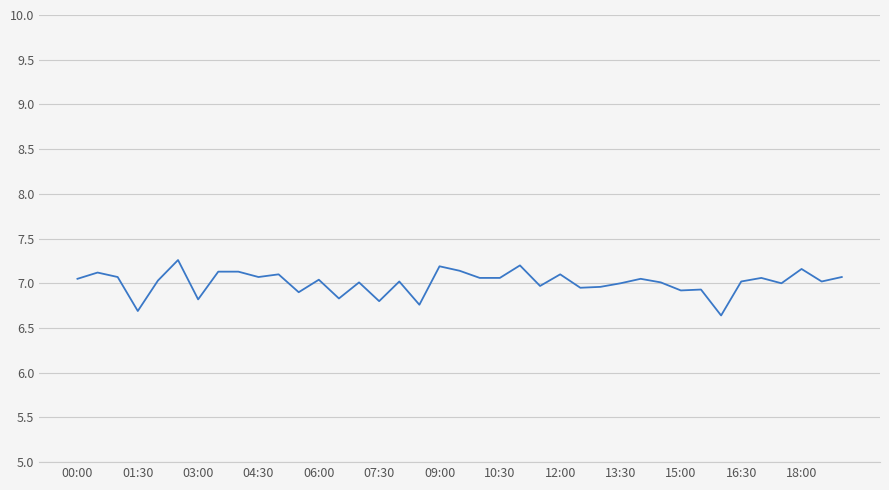

What is the minimum value shown in the chart?

6.6